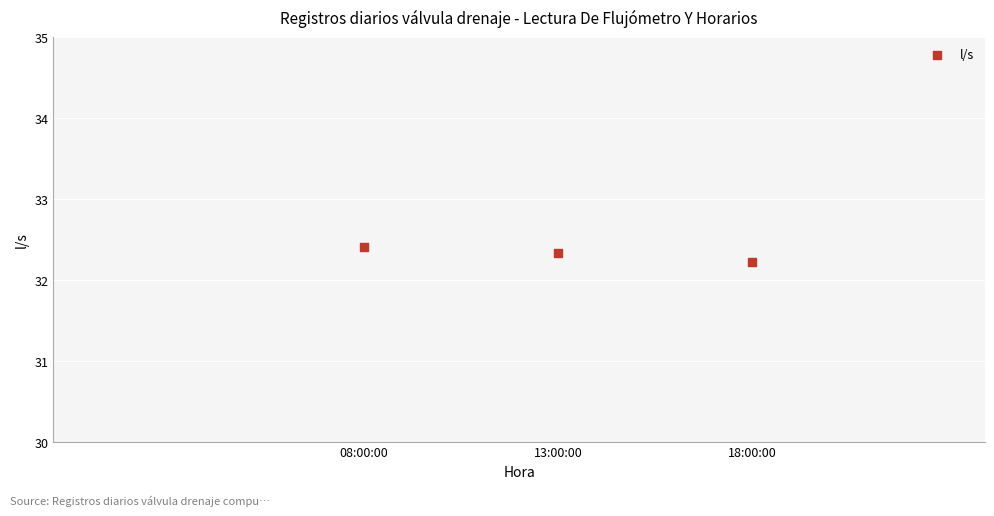

What Y value in the scatter plot is closest to 32?

32.2